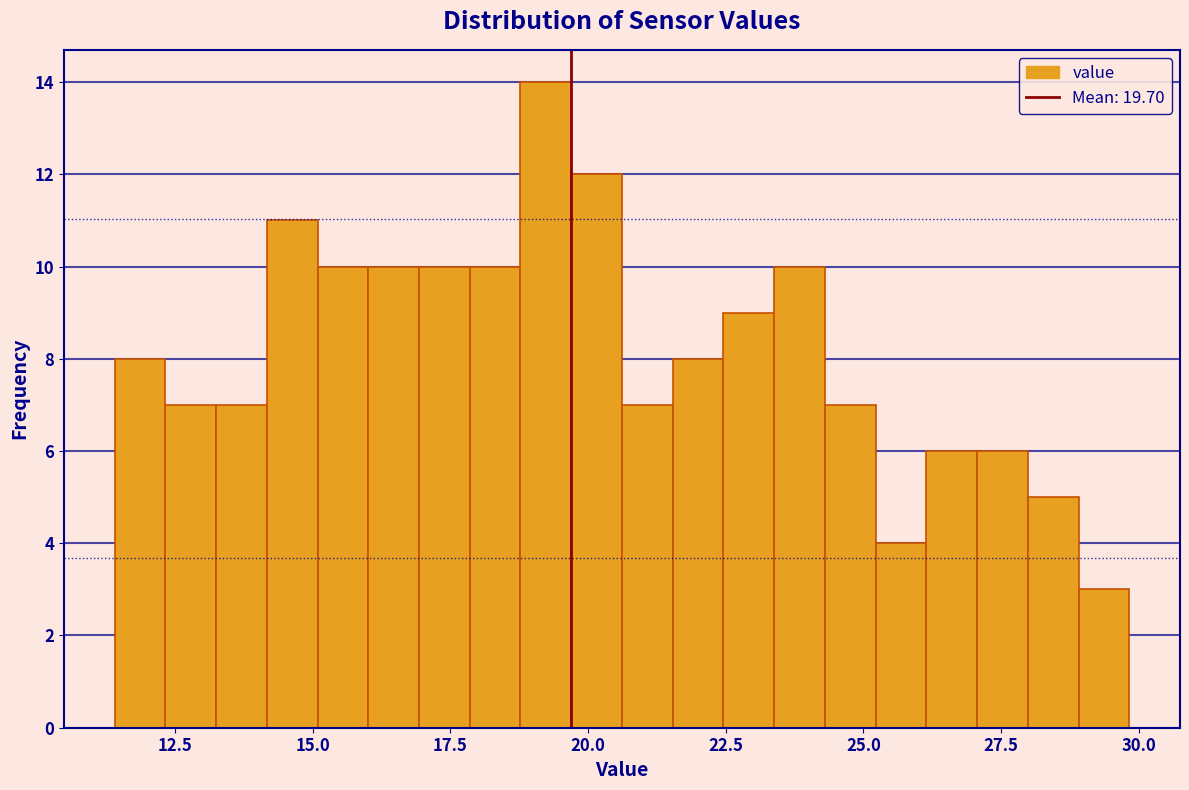

Read against the x-axis, roughly where is the centre of the tallest bar?

19.0